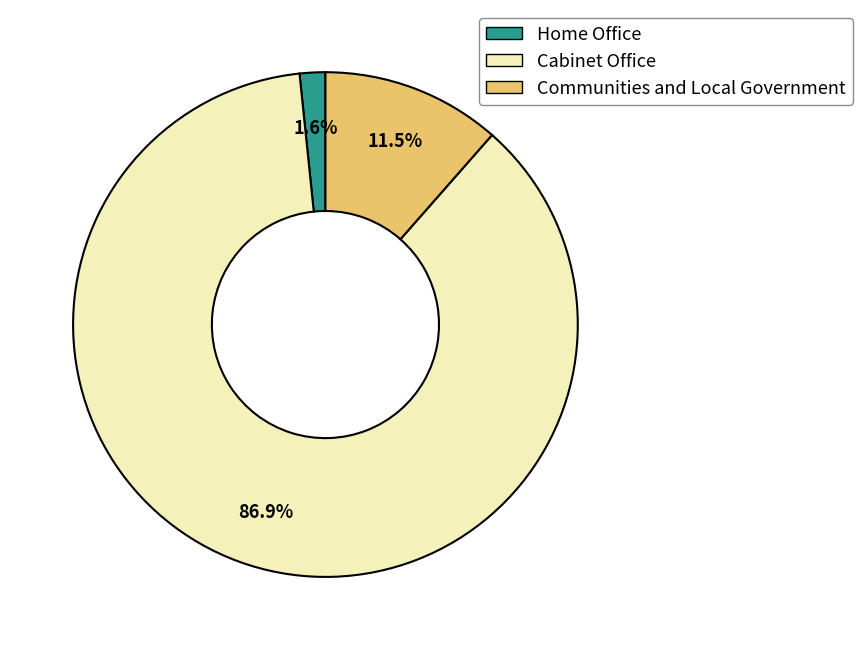

To the nearest percent, what is the difference between the largest and smallest slice percentages?

85%